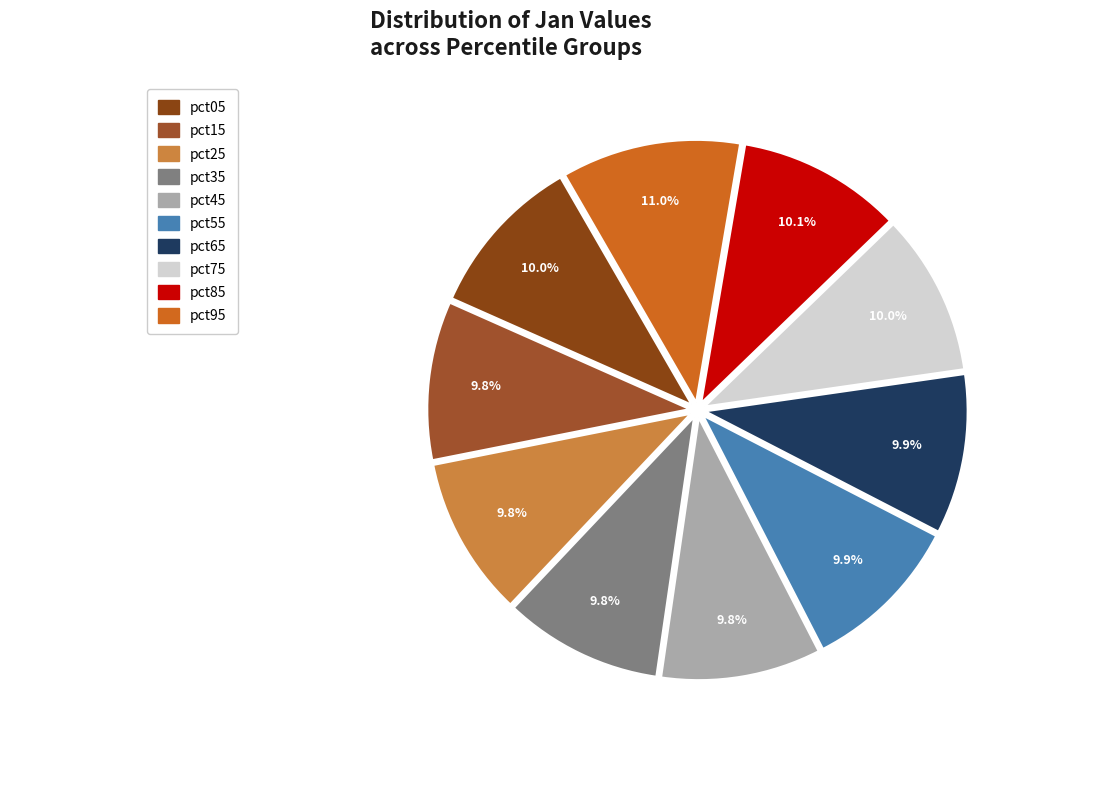

How many segments does this pie chart have?

10